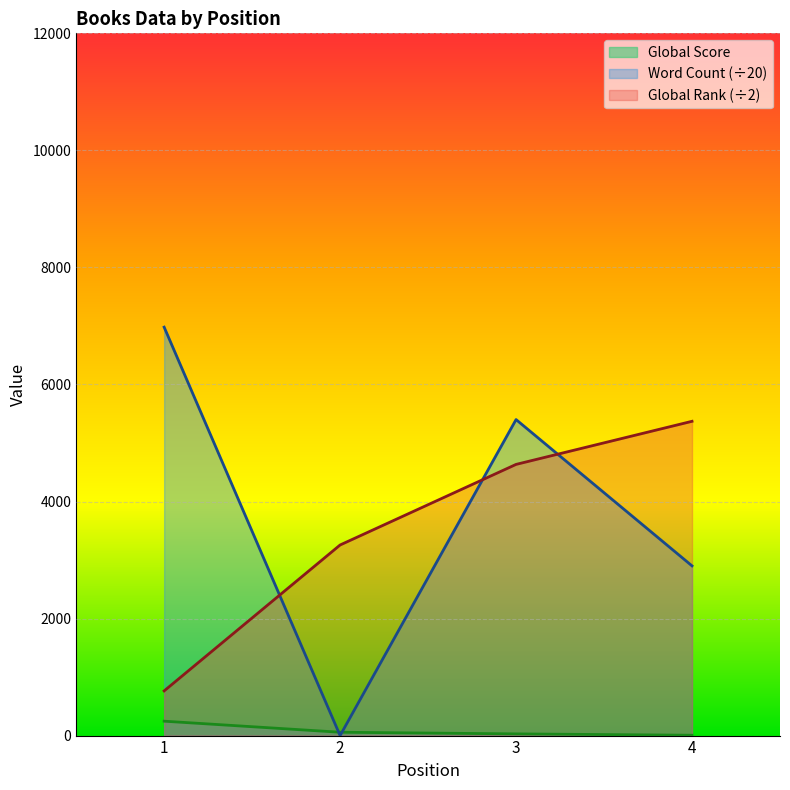

At 4, list the series in order from smallest to largest.

Global Score, Word Count (÷20), Global Rank (÷2)